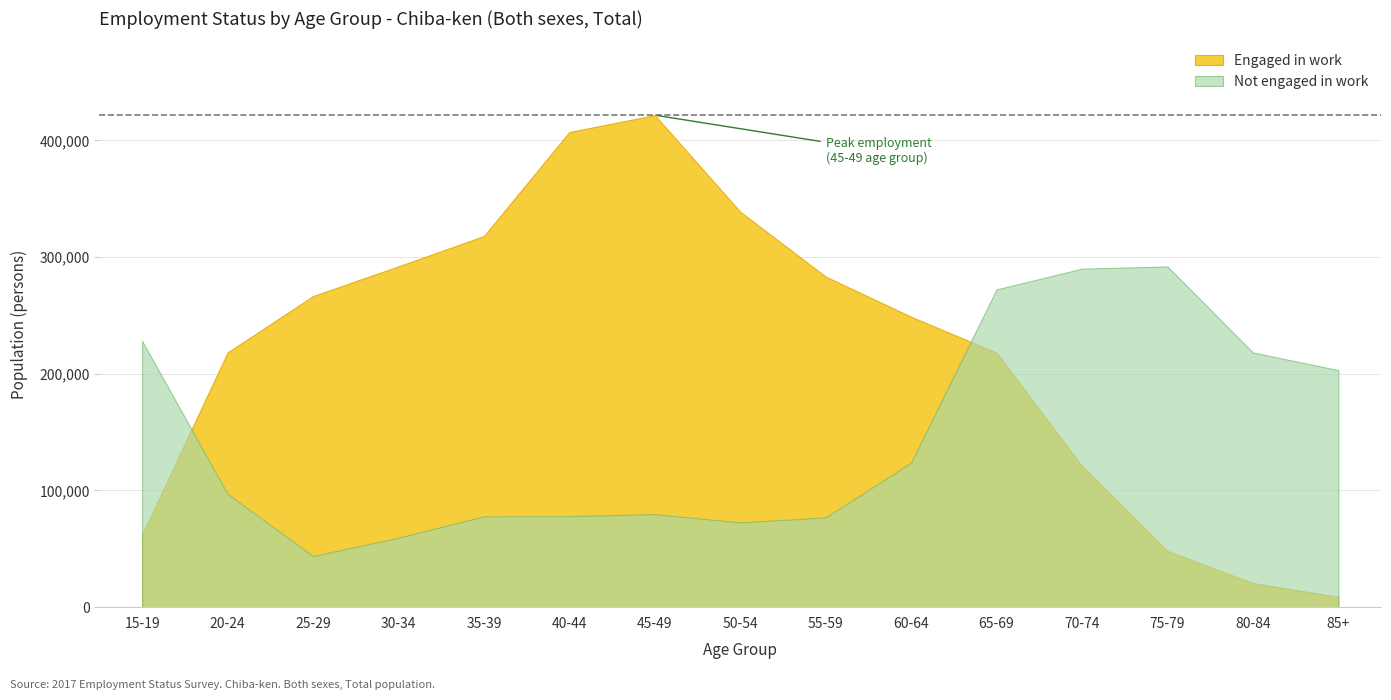

What is the total value across all series at 60-64?

372800